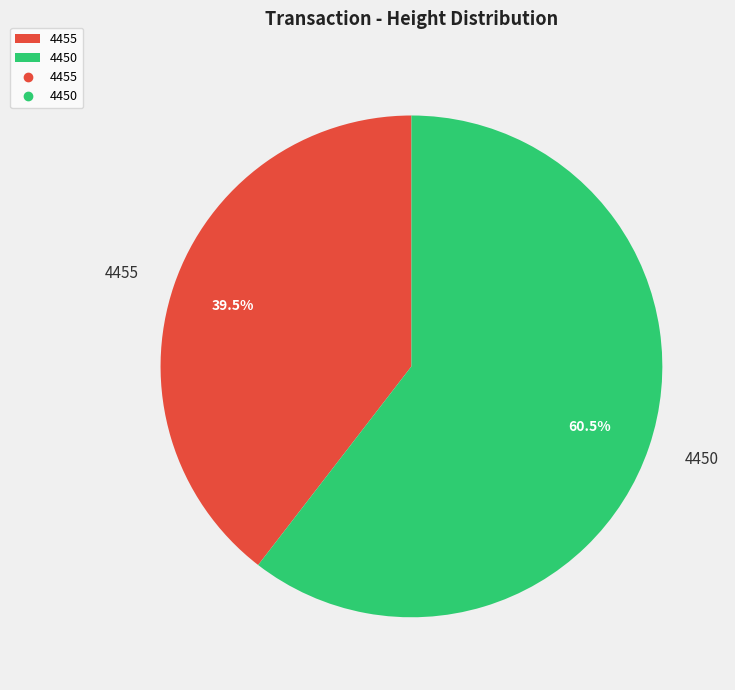

Count the number of slices in the pie.

2